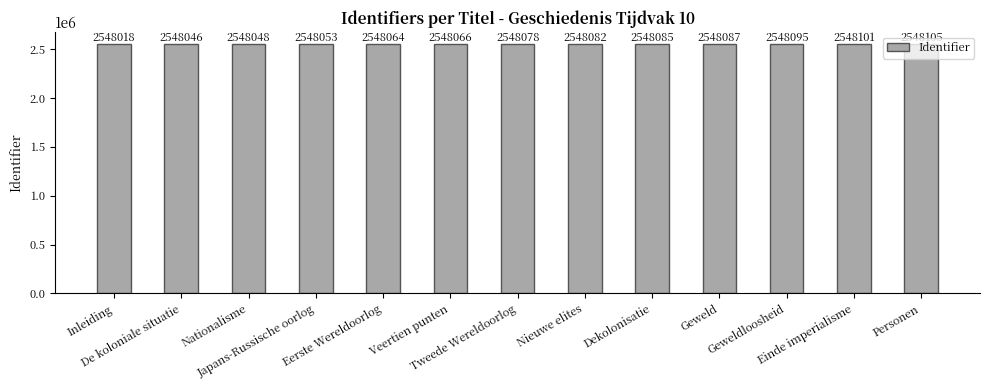

Which label corresponds to the largest value in the chart?

Personen